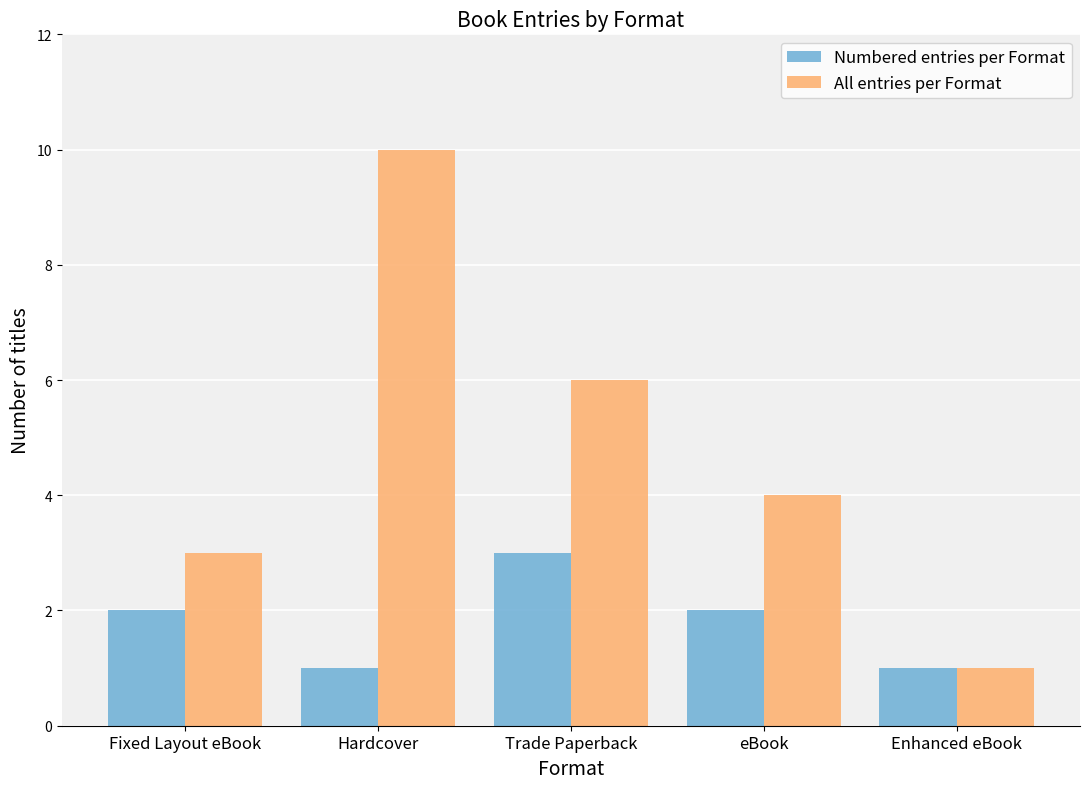

Which series has the largest total across all categories?

All entries per Format